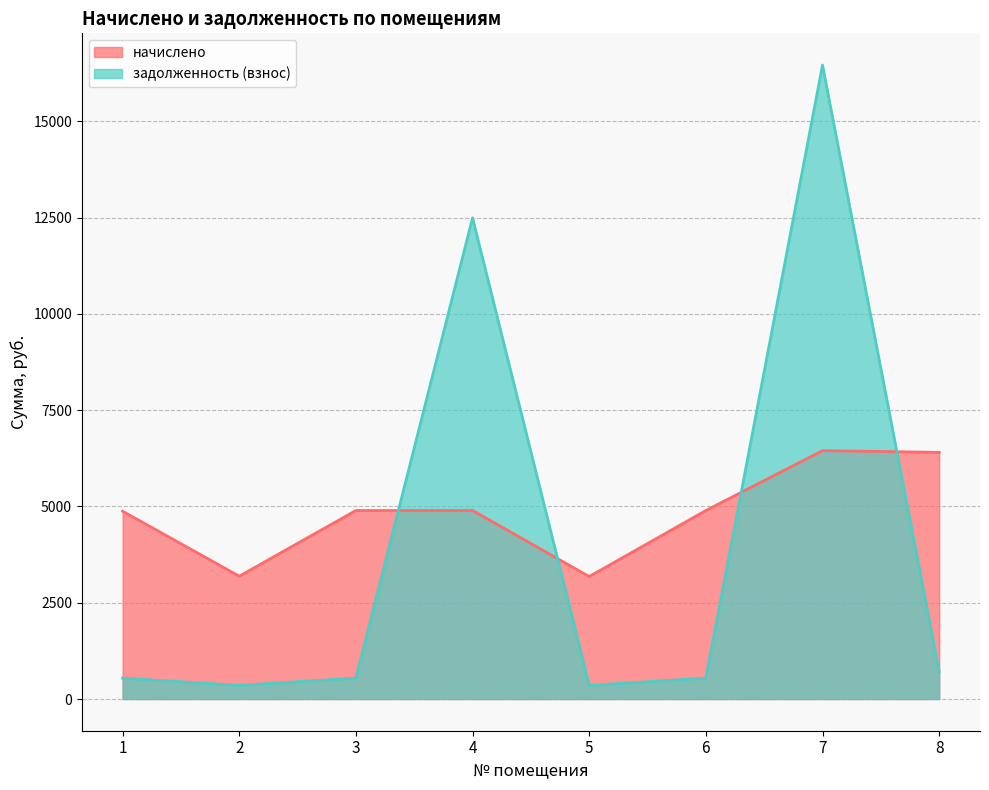

What is the value of the начислено point at the 8th from the left?

6404.7